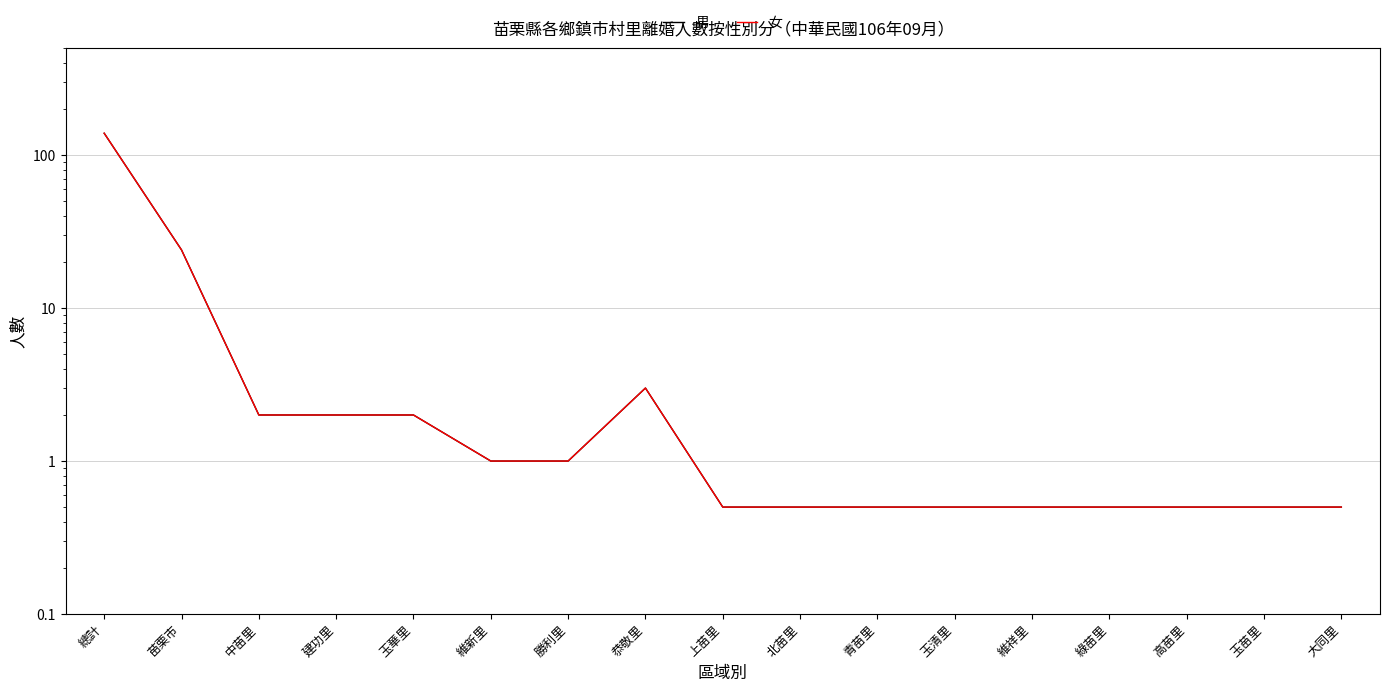

What is the highest value of the 男 series?

139.0